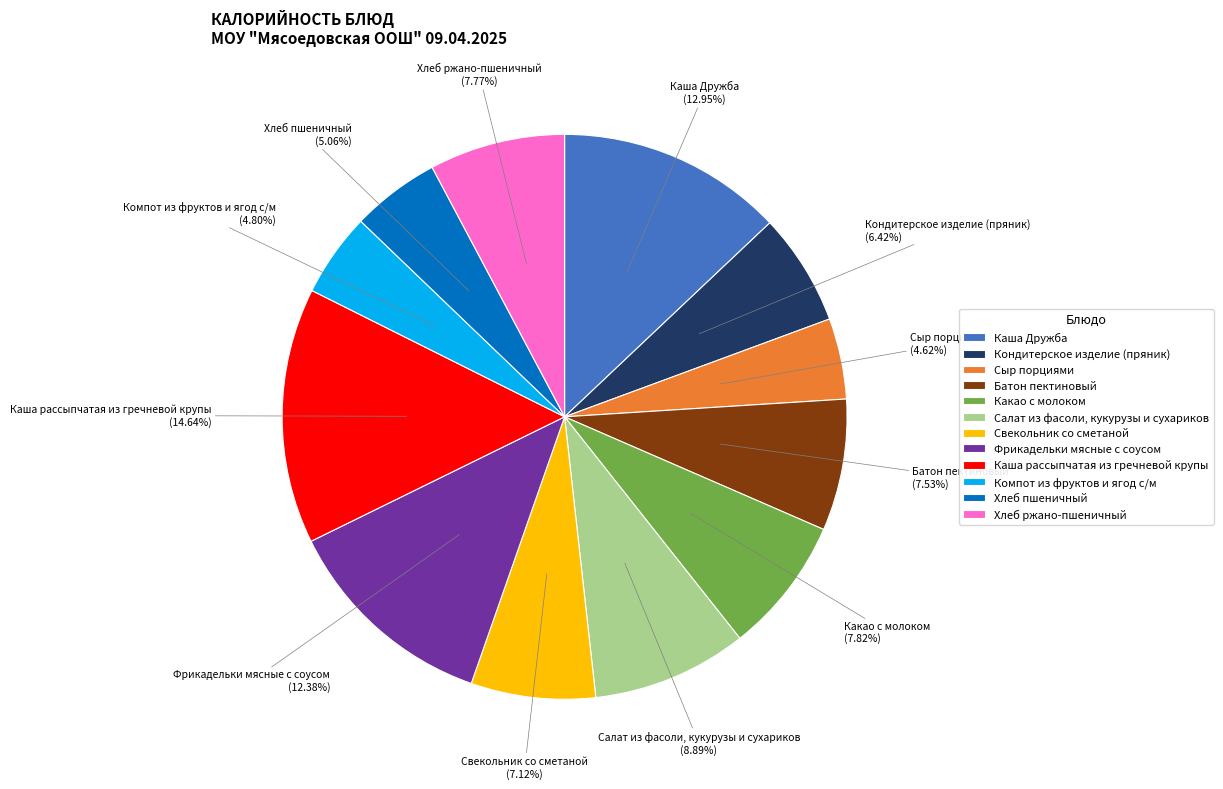

To the nearest percent, what portion does Свекольник со сметаной represent?

7%